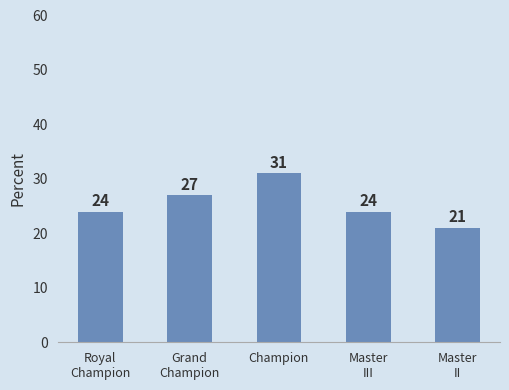

Is it true that the value at Master
II is 31?

False